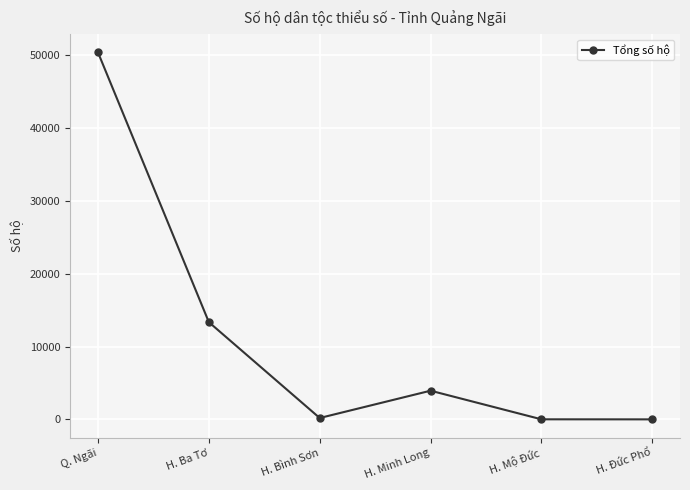

What is the ratio of the value at Q. Ngãi to the value at H. Minh Long?

12.8